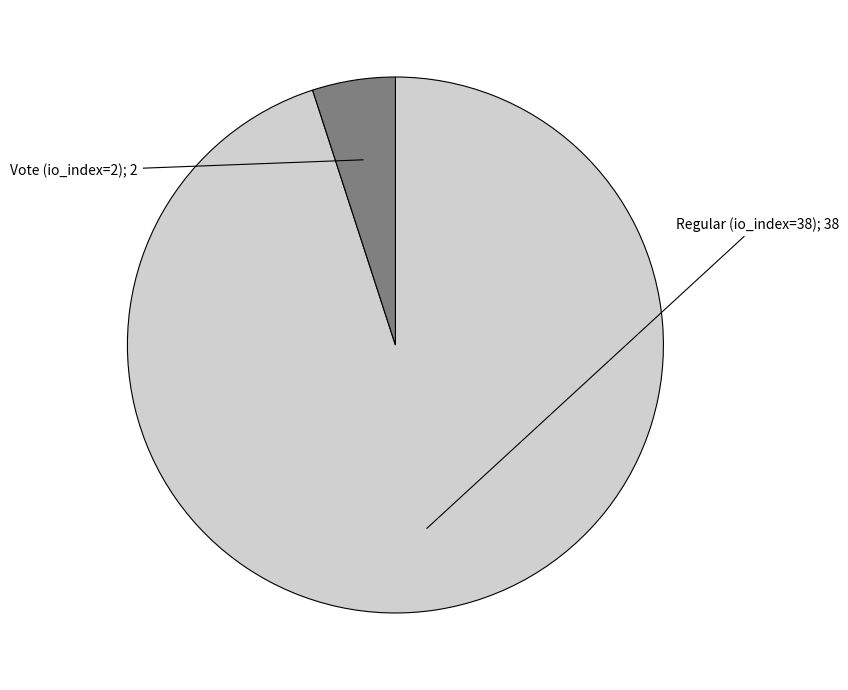

Is there any slice that represents more than half of the pie?

Yes